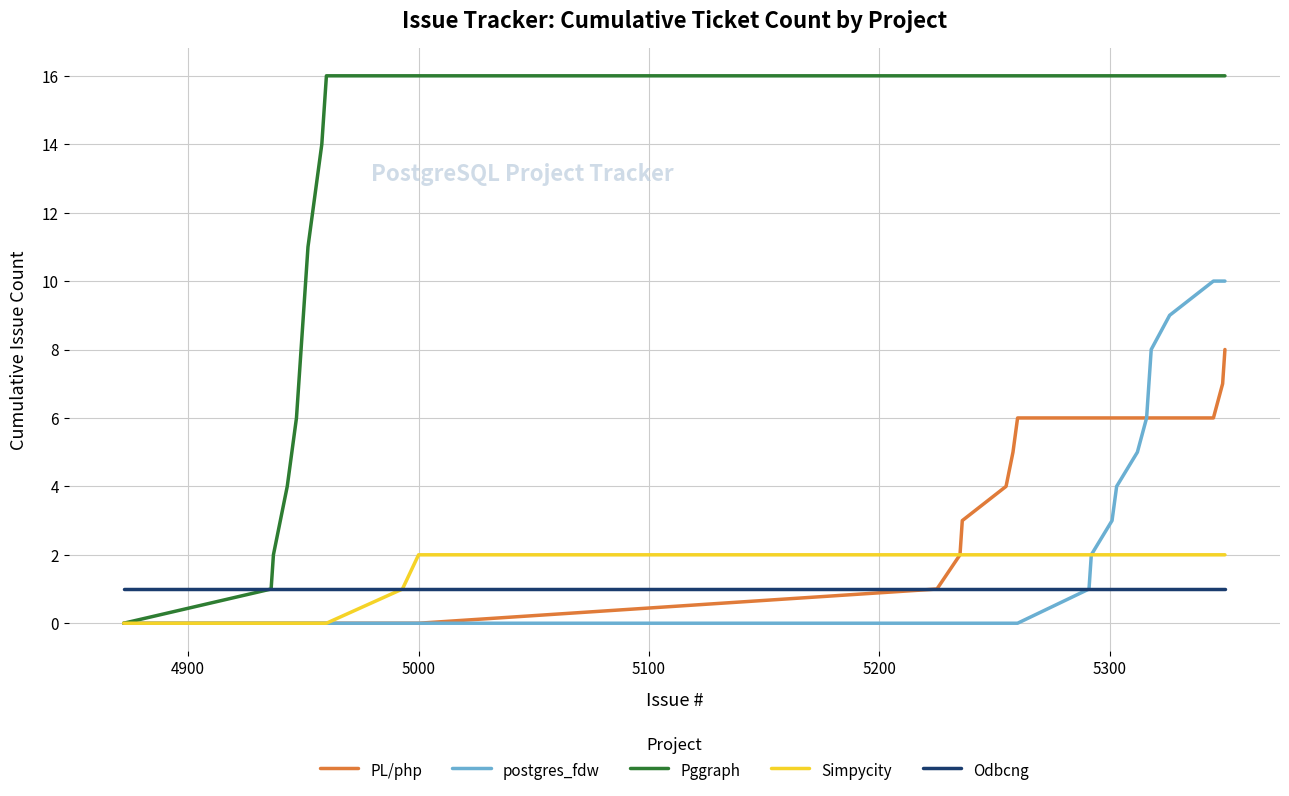

Rank the series by their maximum value, from lowest to highest.

Odbcng, Simpycity, PL/php, postgres_fdw, Pggraph